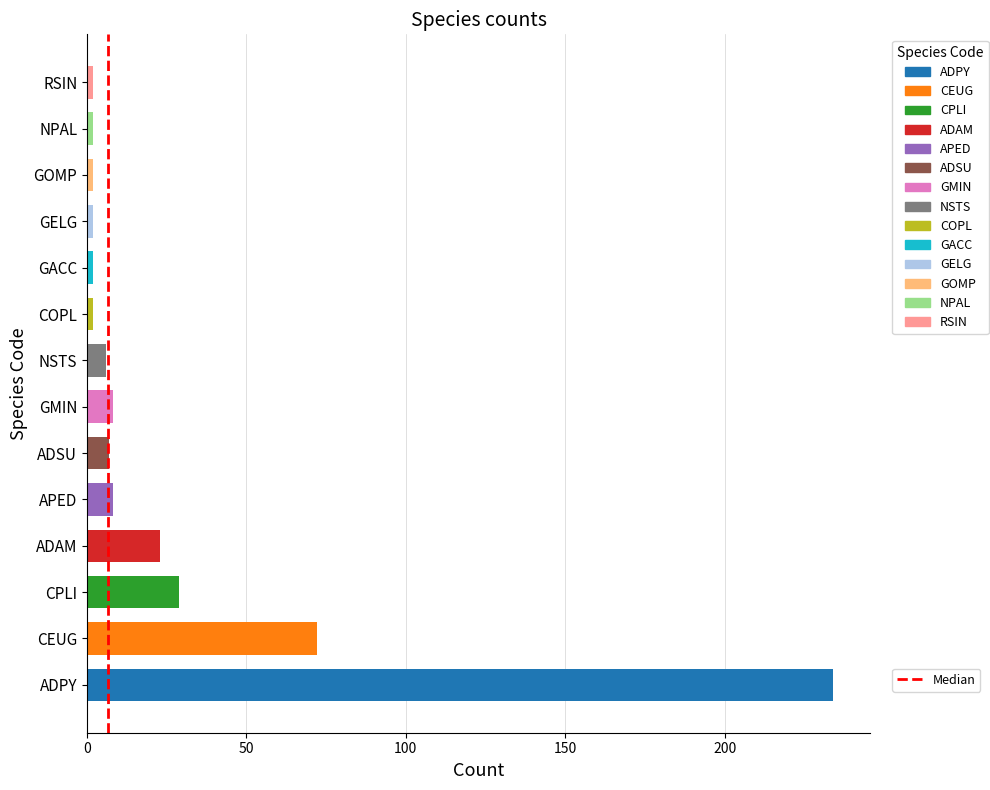

Approximately how many times larger is the value at CPLI compared to GMIN?

3.6